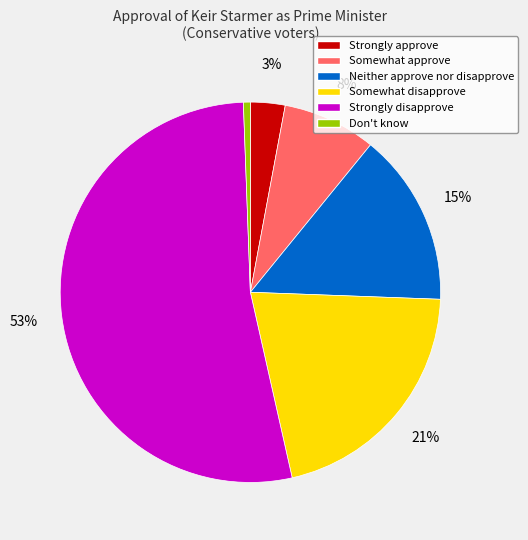

True or false: Neither approve nor disapprove accounts for 9% of the total.

False